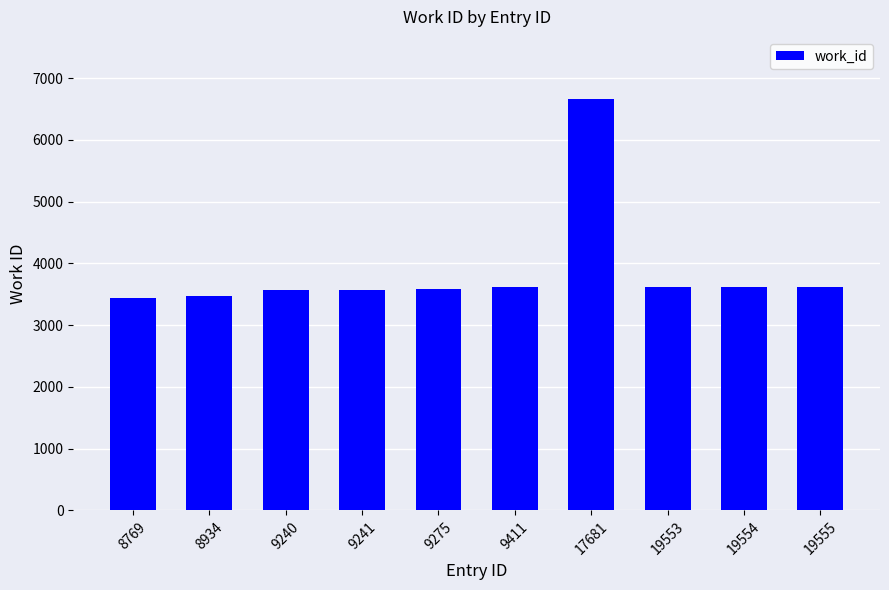

What is the difference between the values at 19554 and 17681?

3046